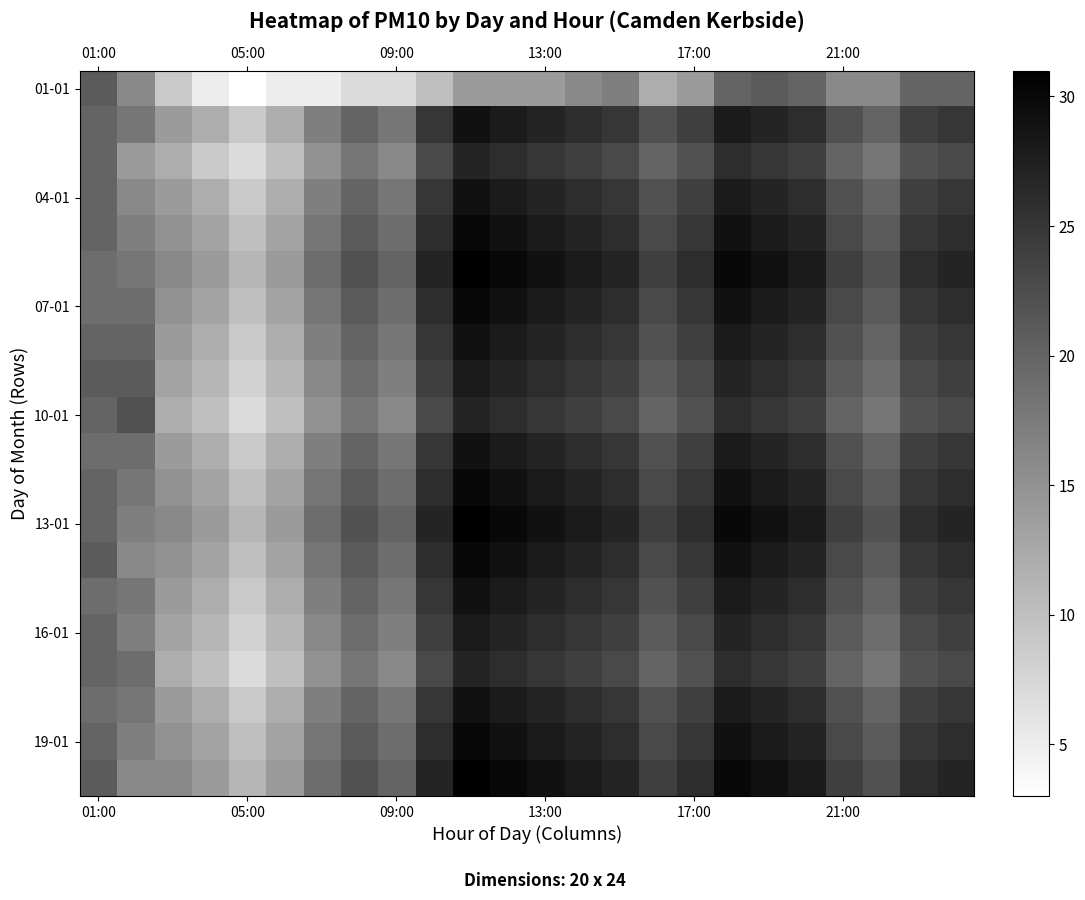

At how many categories does at least one series exceed 4?

24